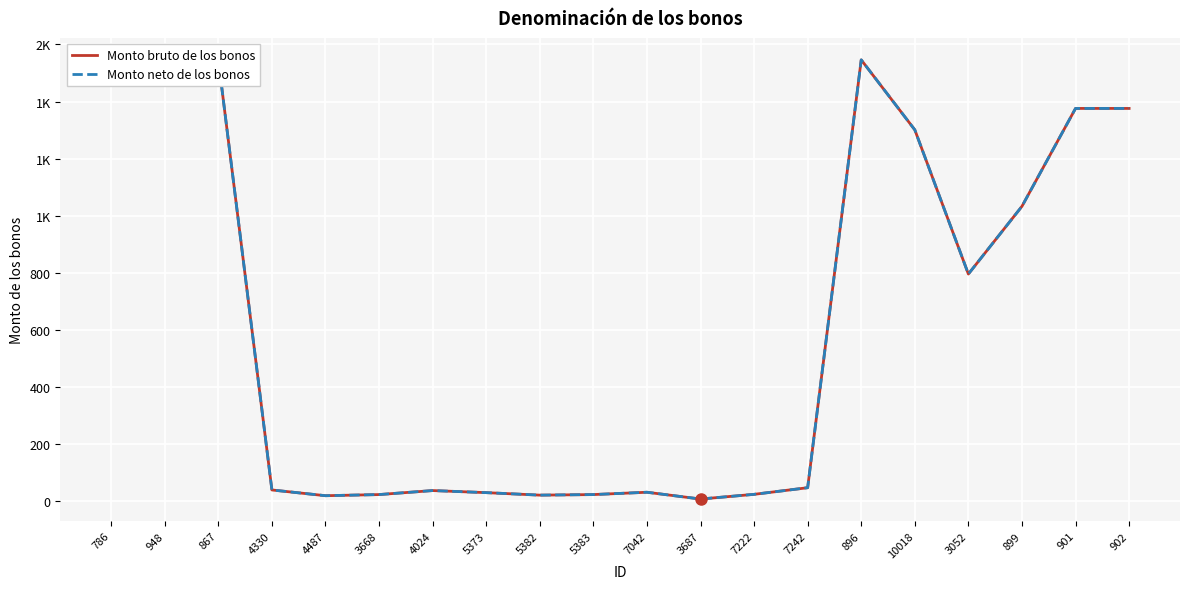

In Monto neto de los bonos, how many points are lower than both neighbors (excluding endpoints)?

4